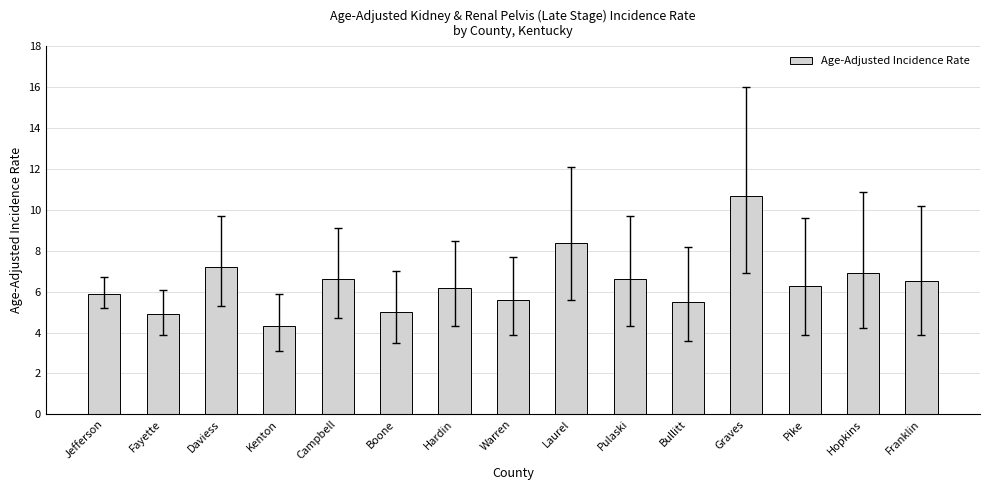

The value at Pike is 1.9. True or false?

False